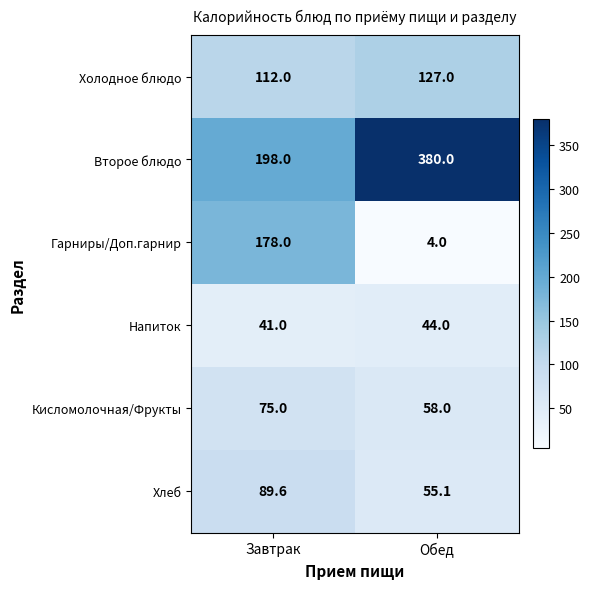

The Кисломолочная/Фрукты series shows 58.0 at Обед. True or false?

True